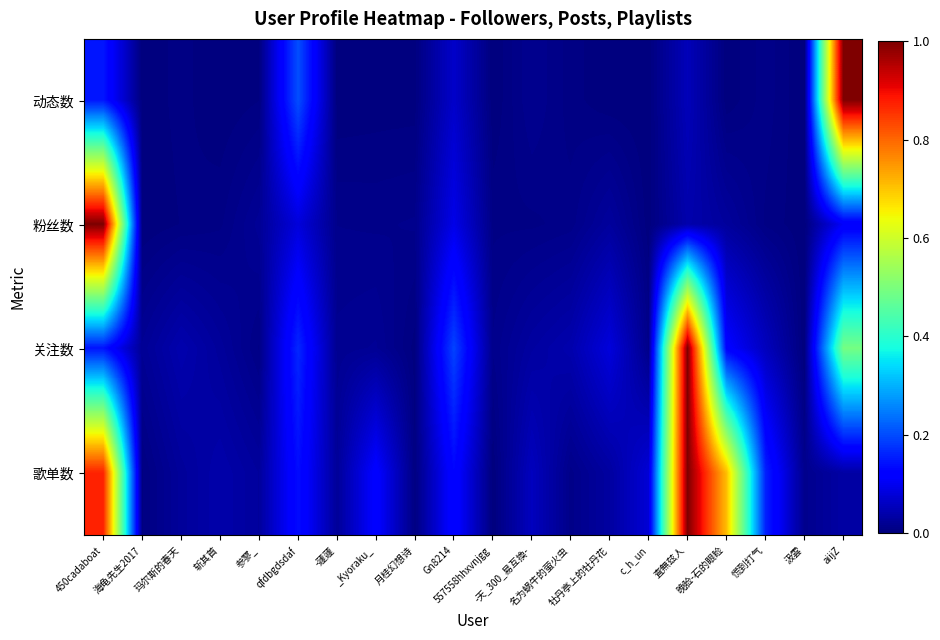

At which category does the chart reach its peak across all series?

aiijZ